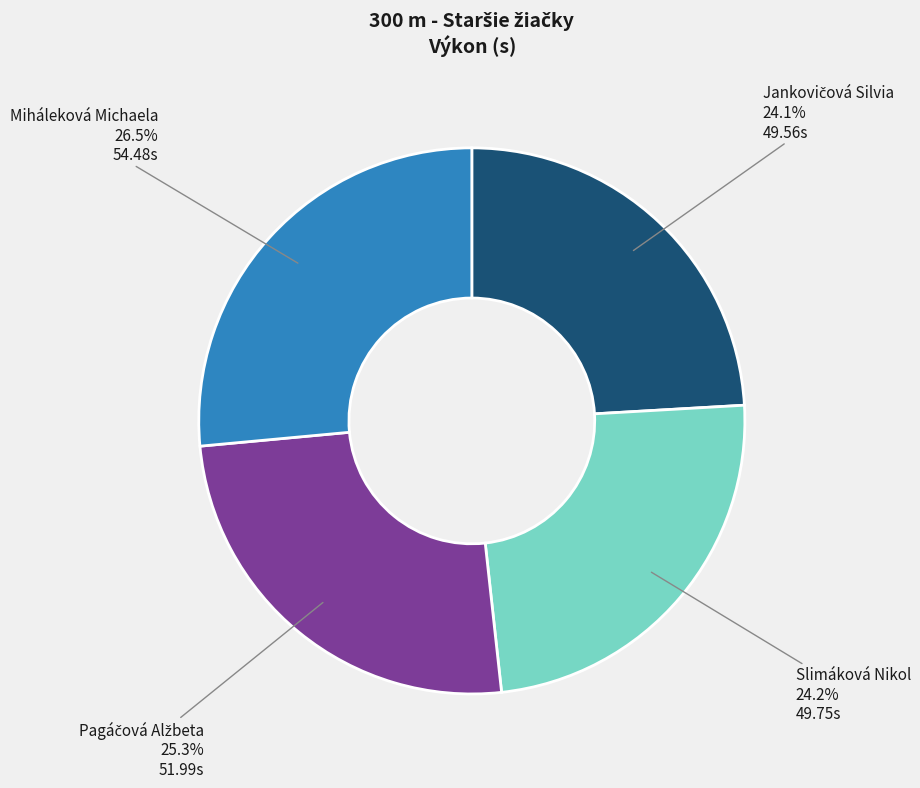

Count the number of slices in the pie.

4